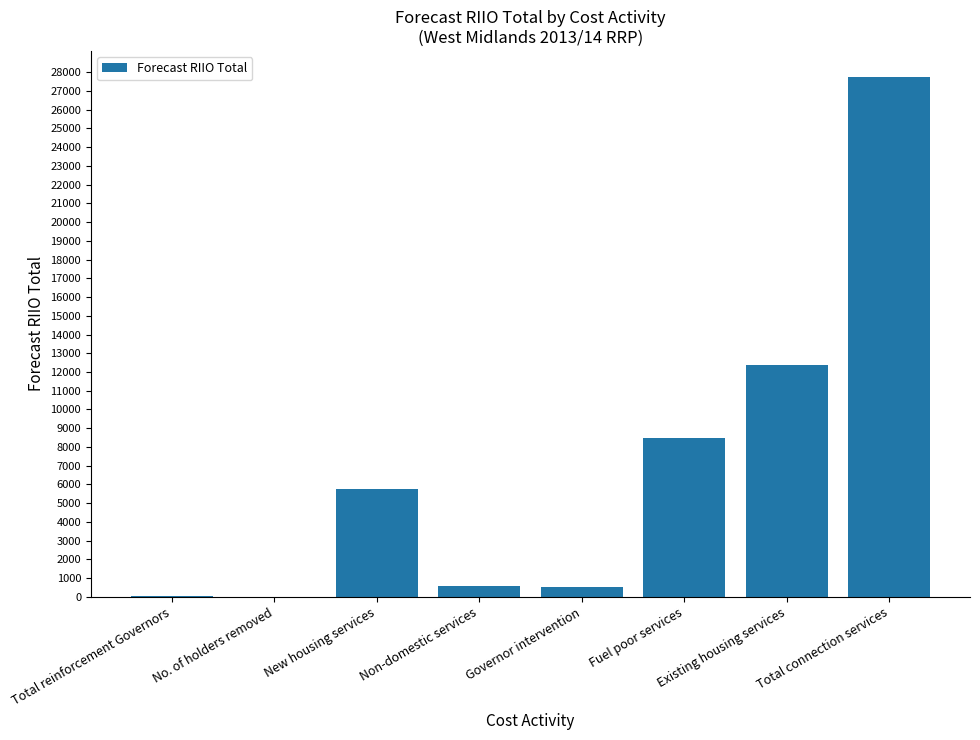

What is the maximum value shown in the chart?

27752